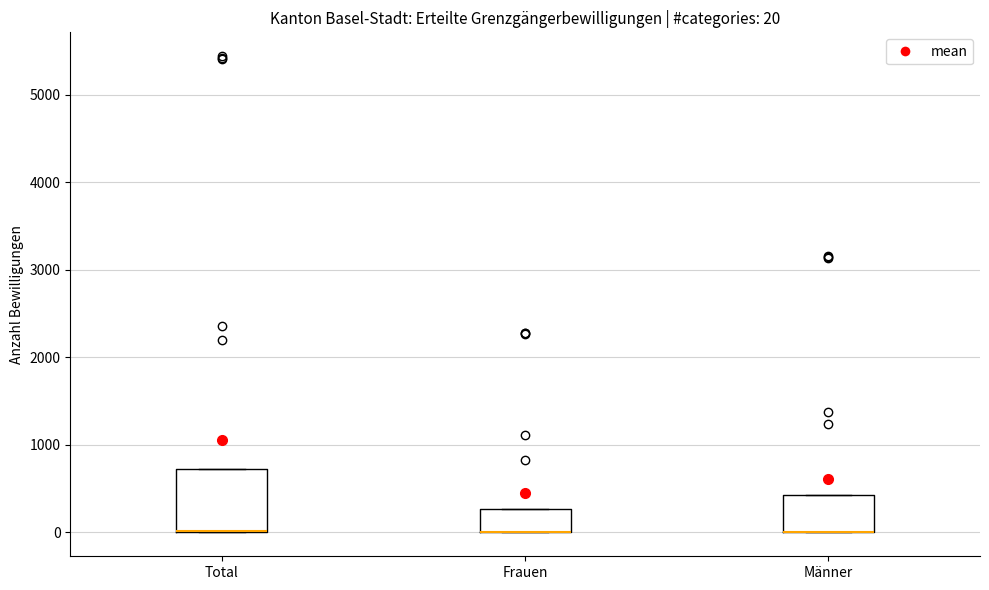

Which box is the tallest, from its lower edge to its upper edge?

Total